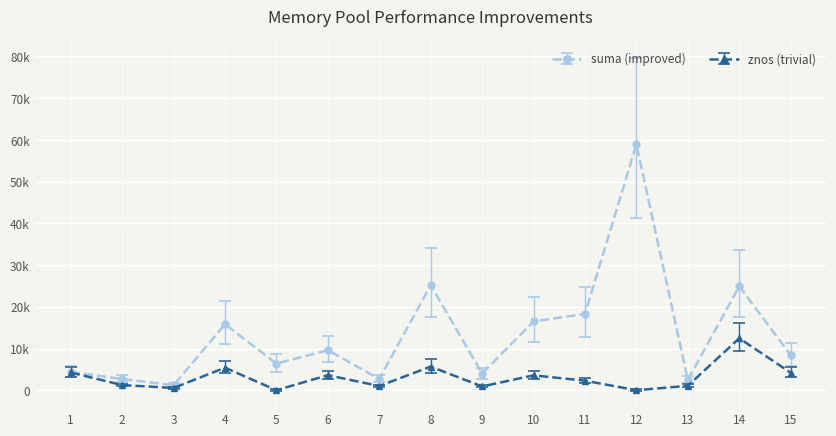

Reading left to right, what are all the values shown in this chart?

suma: 1=4378.0	2=2700.0	3=1200.0	4=15814.3	5=6390.0	6=9600.0	7=2700.0	8=25180.0	9=4000.0	10=16482.0	11=18300.0	12=58900.0	13=2500.0	14=24902.5	15=8400.0
znos: 1=4250.0	2=1238.0	3=550.0	4=5402.0	5=0.0	6=3600.0	7=1013.0	8=5666.0	9=900.0	10=3571.0	11=2288.0	12=0.0	13=1063.0	14=12451.2	15=4200.0